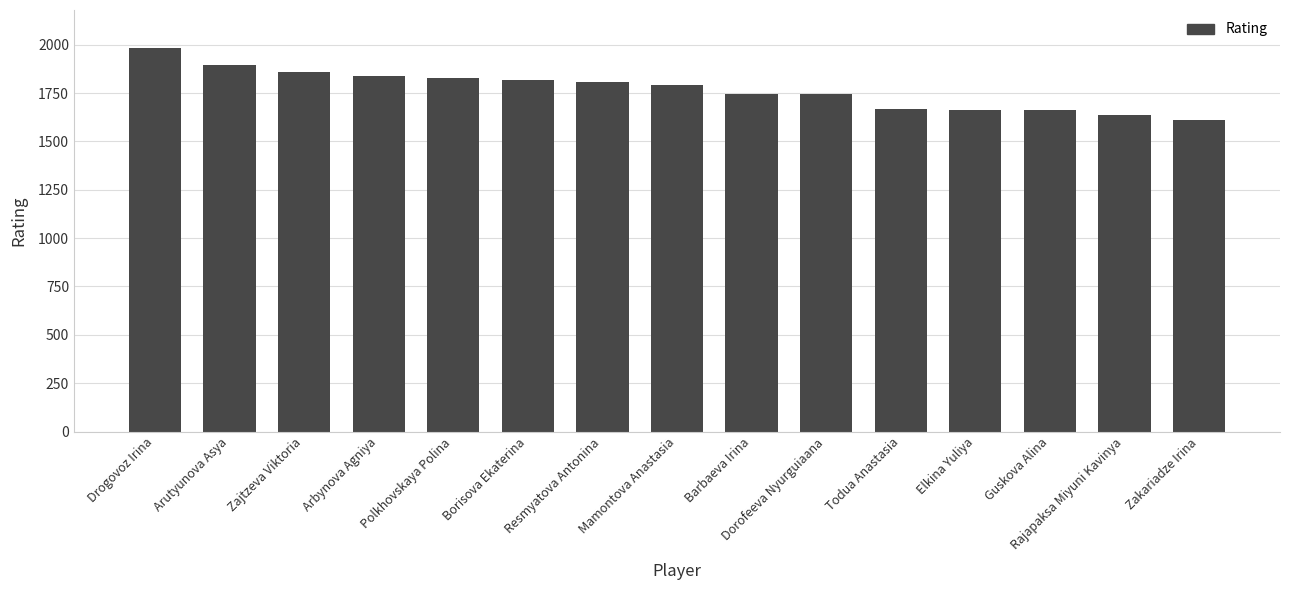

What is the difference between the maximum and minimum values?

370